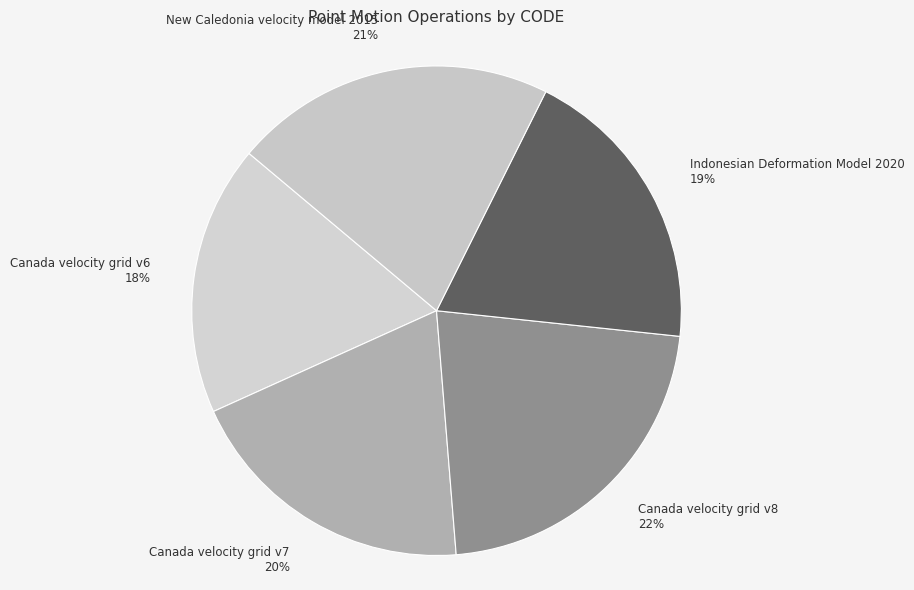

Approximately how many times larger is the value at Canada velocity grid v7 compared to Canada velocity grid v6?

1.1